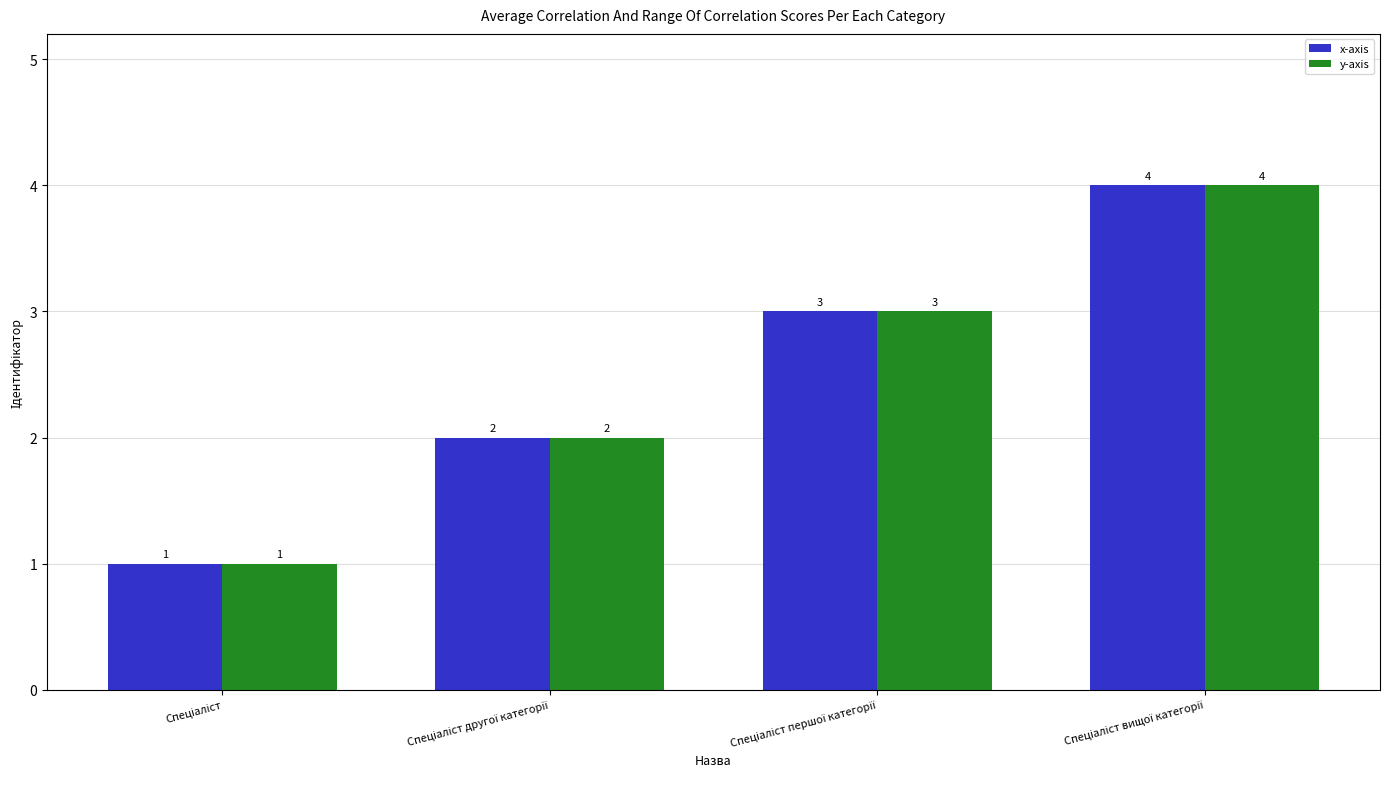

What is the value of the x-axis bar at the 2nd from the left?

2